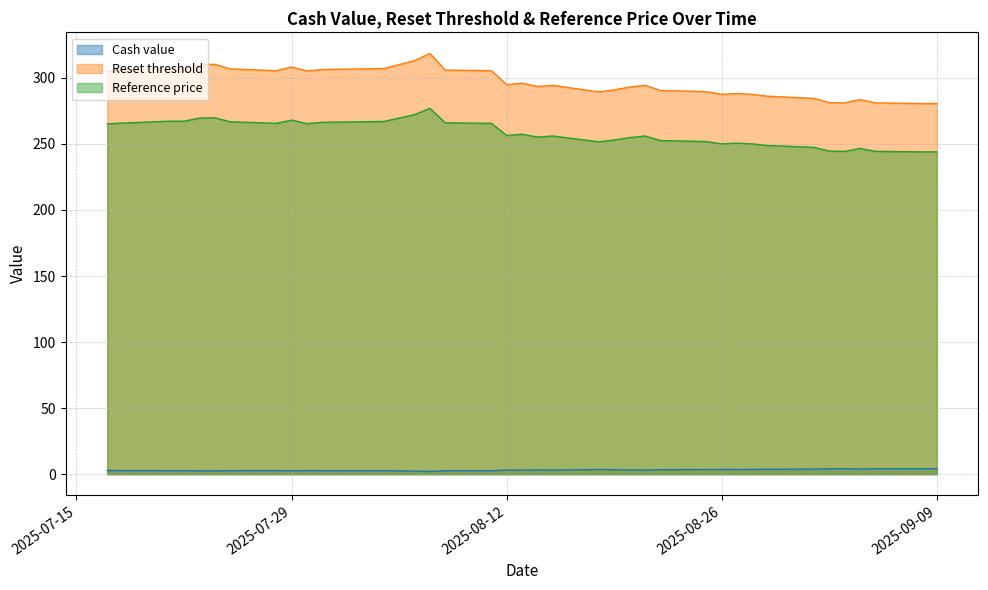

Rank the series by their maximum value, from lowest to highest.

Cash value, Reference price, Reset threshold